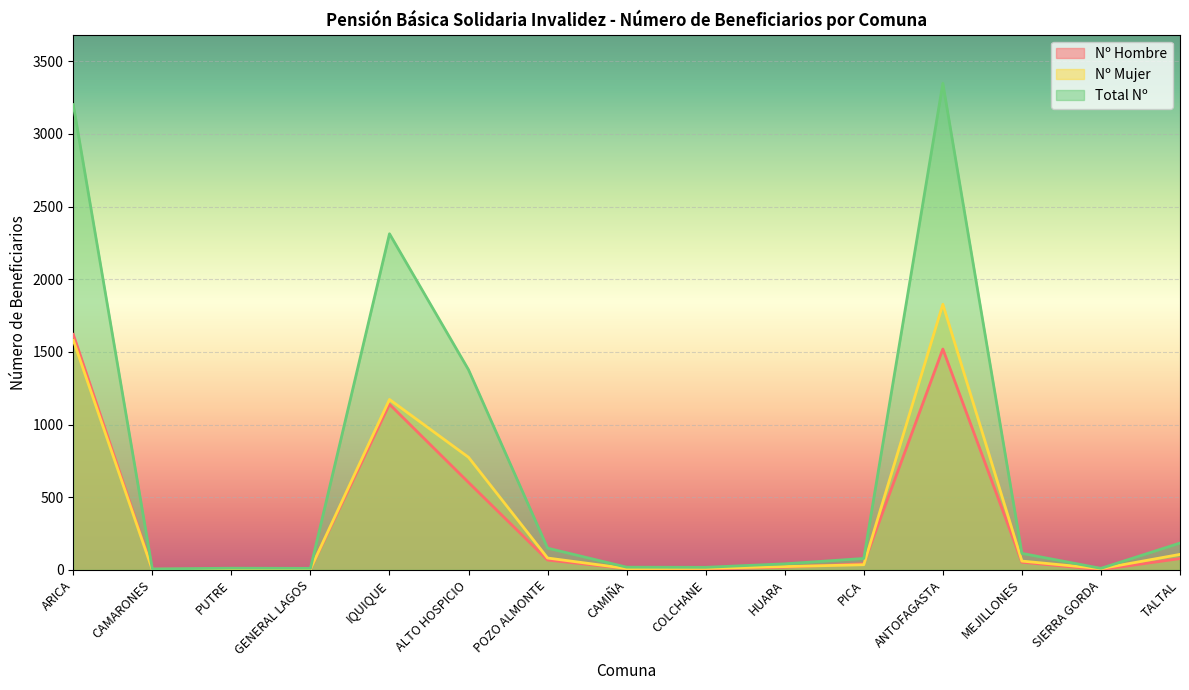

Reading left to right, transcribe all the data shown in this chart.

Nº Hombre: ARICA=1621	CAMARONES=6	PUTRE=6	GENERAL LAGOS=5	IQUIQUE=1140	ALTO HOSPICIO=602	POZO ALMONTE=68	CAMIÑA=9	COLCHANE=7	HUARA=19	PICA=43	ANTOFAGASTA=1520	MEJILLONES=53	SIERRA GORDA=2	TALTAL=78
Nº Mujer: ARICA=1581	CAMARONES=1	PUTRE=6	GENERAL LAGOS=6	IQUIQUE=1173	ALTO HOSPICIO=775	POZO ALMONTE=82	CAMIÑA=10	COLCHANE=11	HUARA=23	PICA=36	ANTOFAGASTA=1828	MEJILLONES=61	SIERRA GORDA=9	TALTAL=107
Total Nº: ARICA=3202	CAMARONES=7	PUTRE=12	GENERAL LAGOS=11	IQUIQUE=2313	ALTO HOSPICIO=1377	POZO ALMONTE=150	CAMIÑA=19	COLCHANE=18	HUARA=42	PICA=79	ANTOFAGASTA=3348	MEJILLONES=114	SIERRA GORDA=11	TALTAL=185